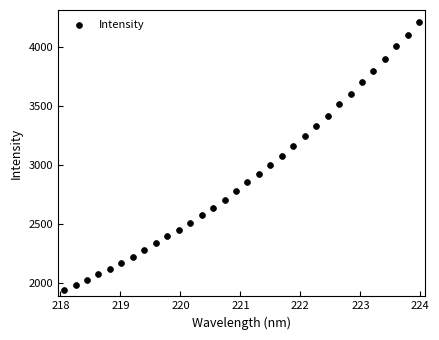

What is the range of Y values (max minus min)?

2274.4